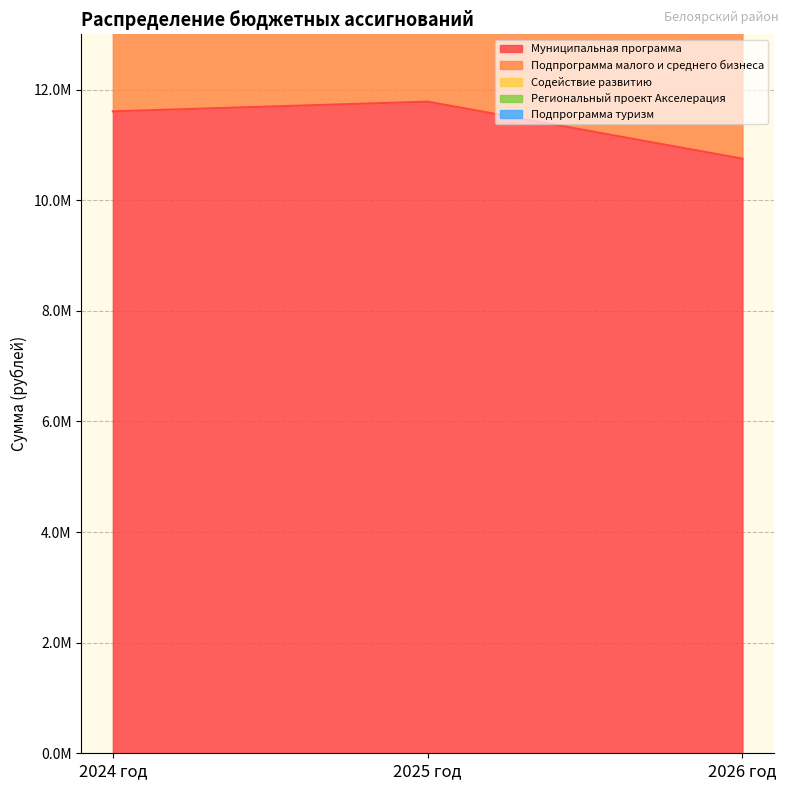

Between 2026 год and 2025 год, which is larger?

2025 год